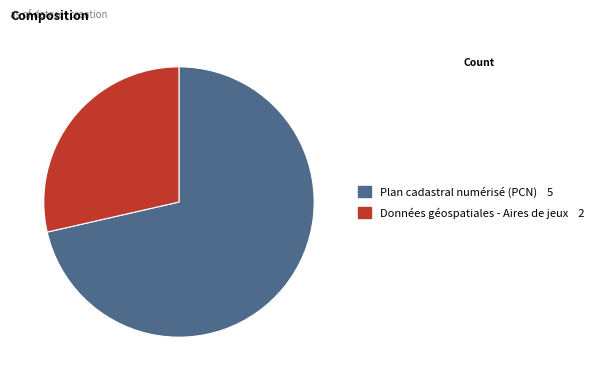

What is the smallest slice in the pie chart?

Données géospatiales - Aires de jeux